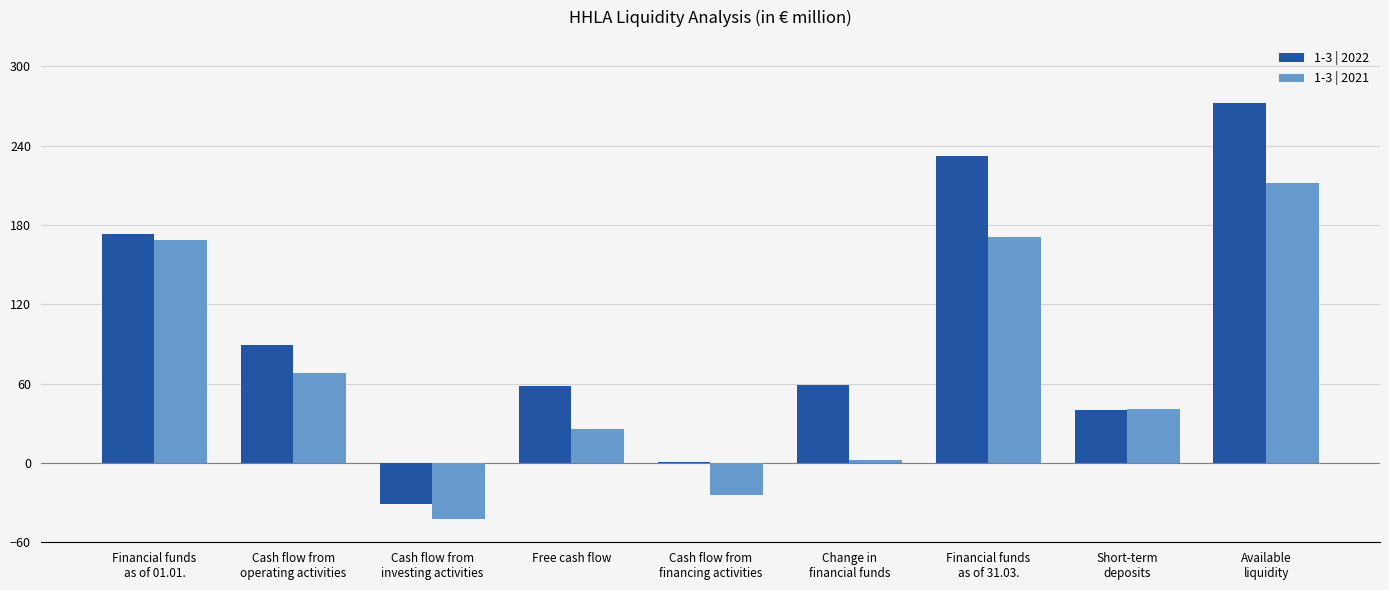

What is the average value of the 1-3 | 2021 series?

69.1